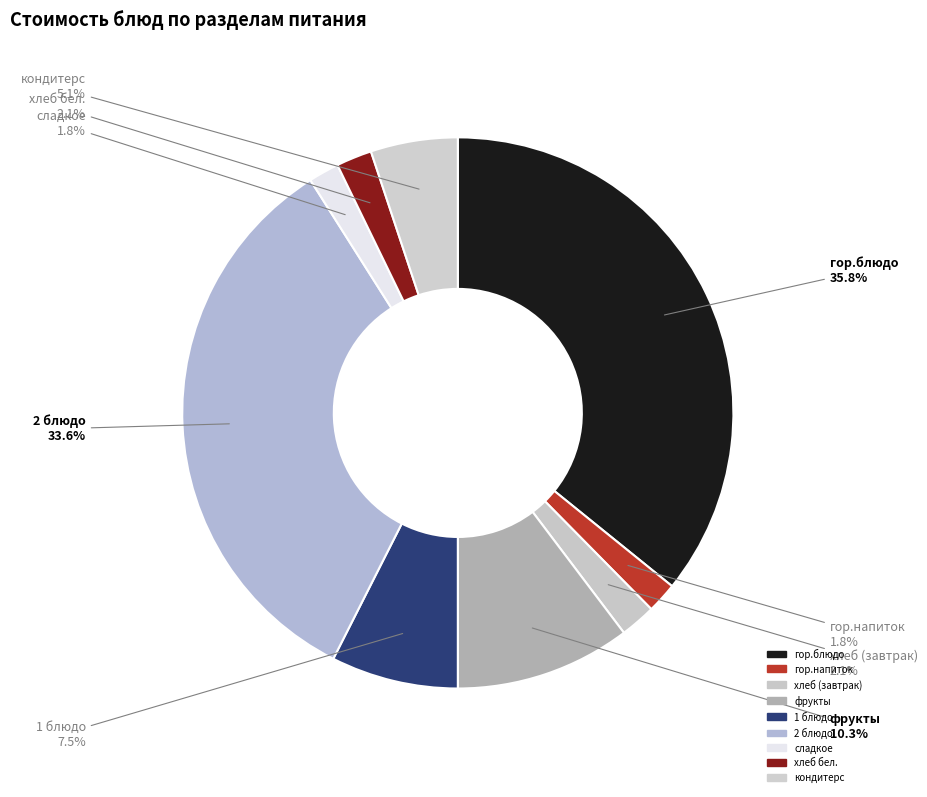

Is there any slice that represents more than half of the pie?

No